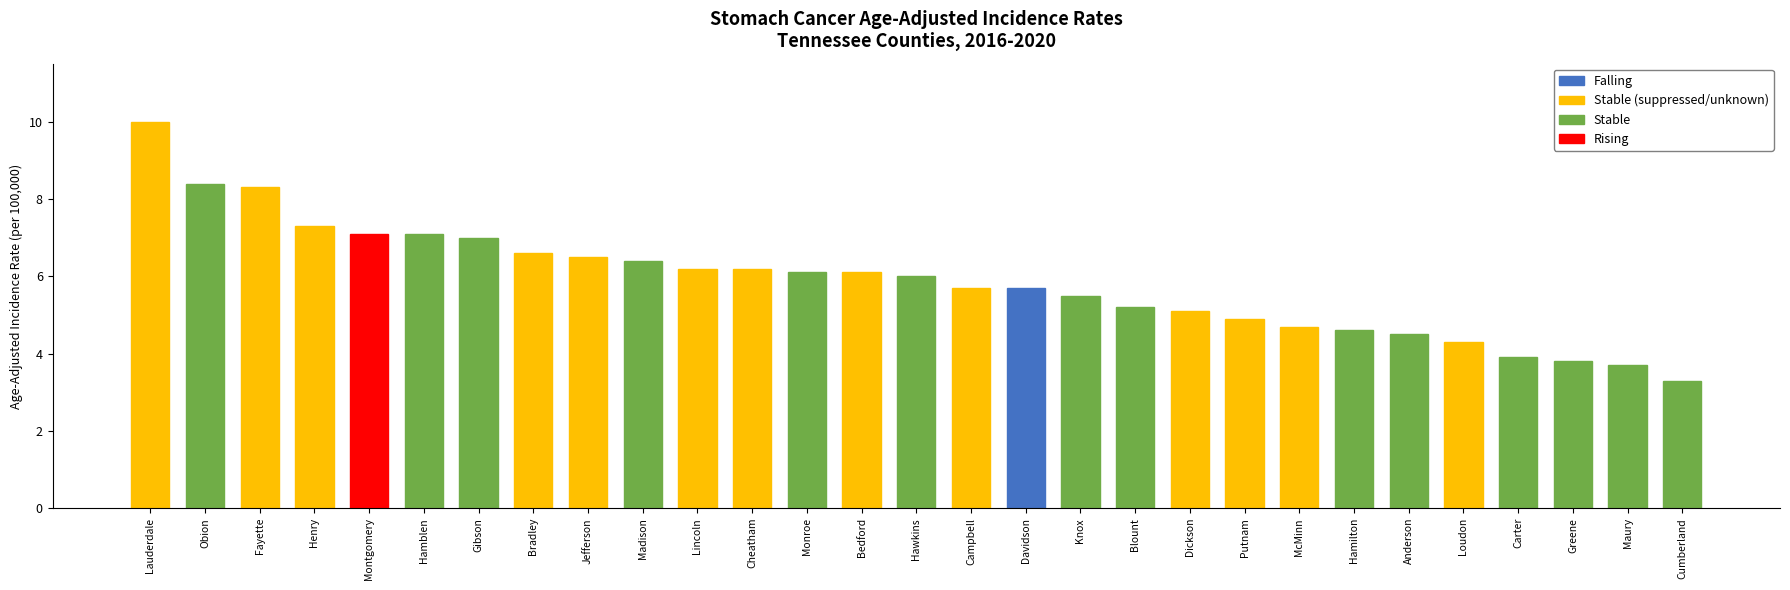

What position from the left is Campbell?

16